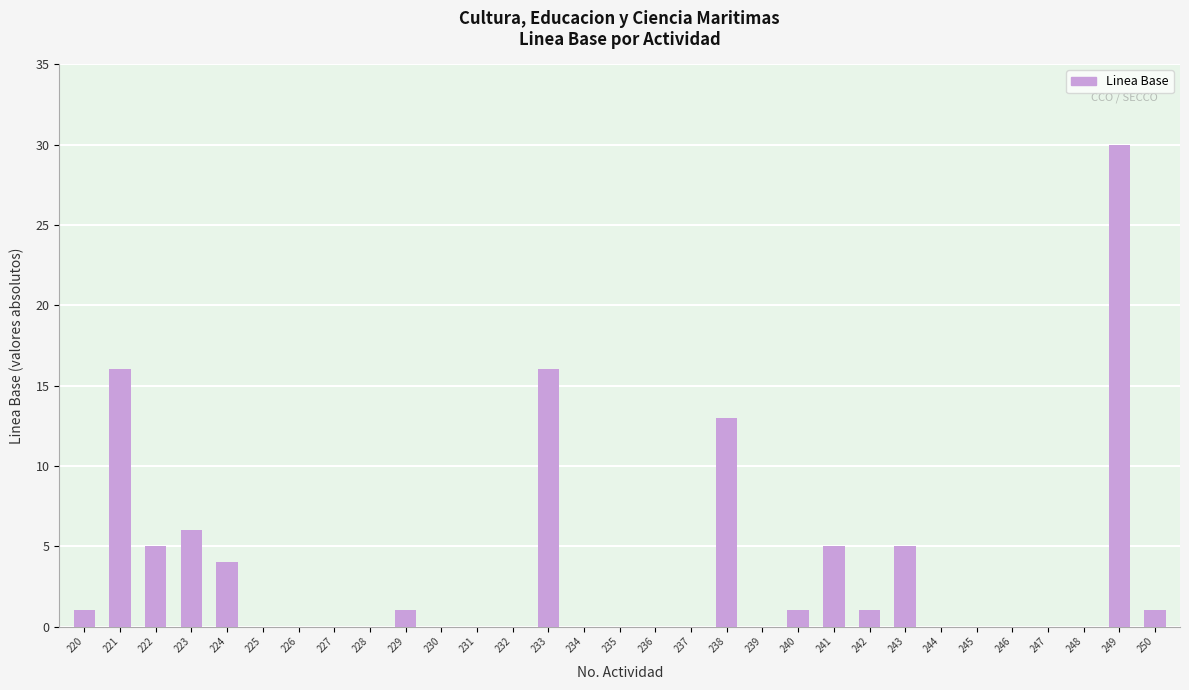

Which category has the highest value across all series?

249